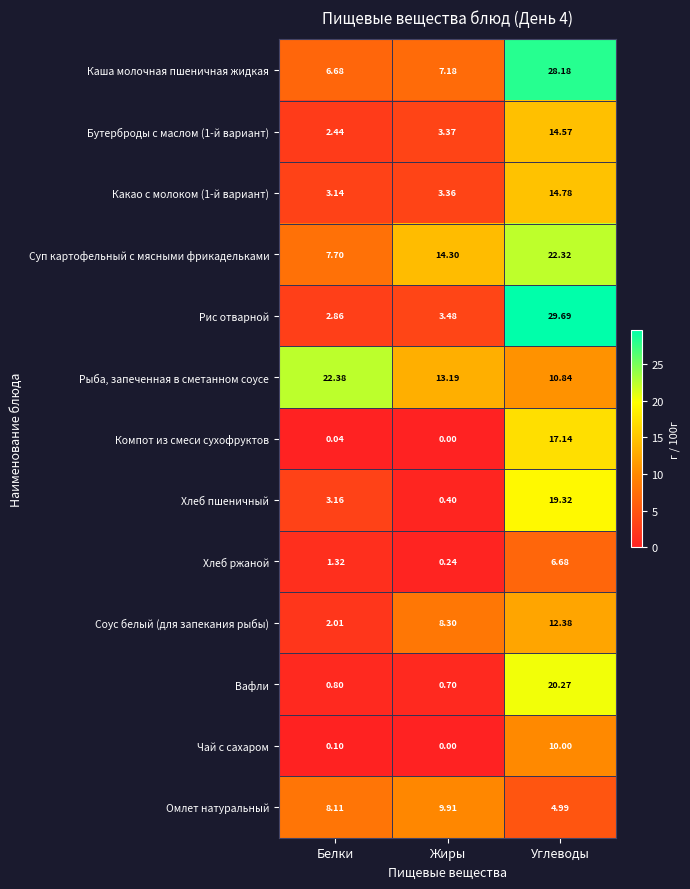

At which category does the chart reach its peak across all series?

Углеводы